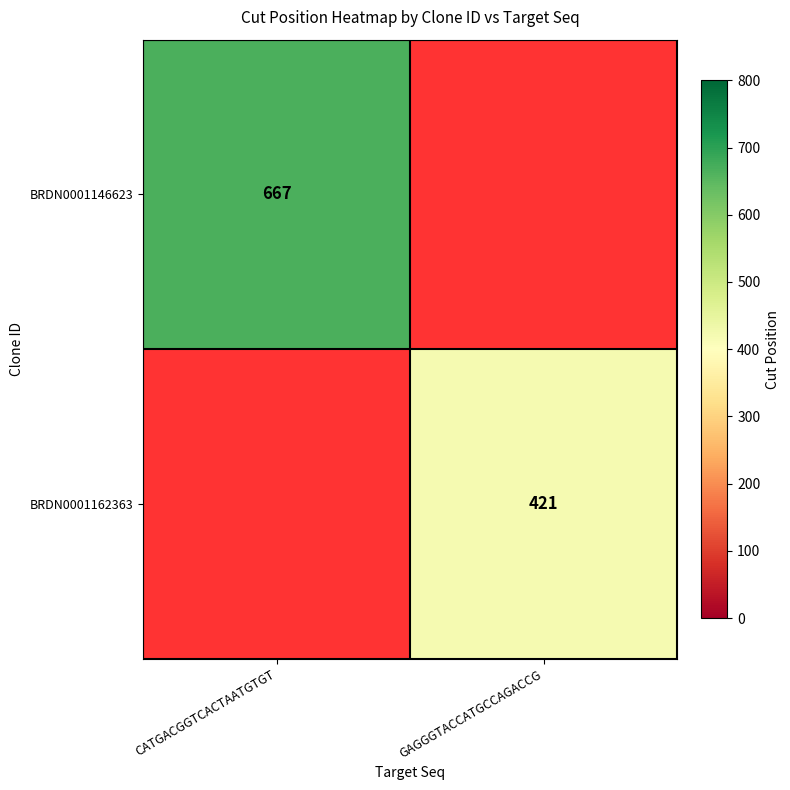

The value of BRDN0001162363 at GAGGGTACCATGCCAGACCG is 636.3. True or false?

False